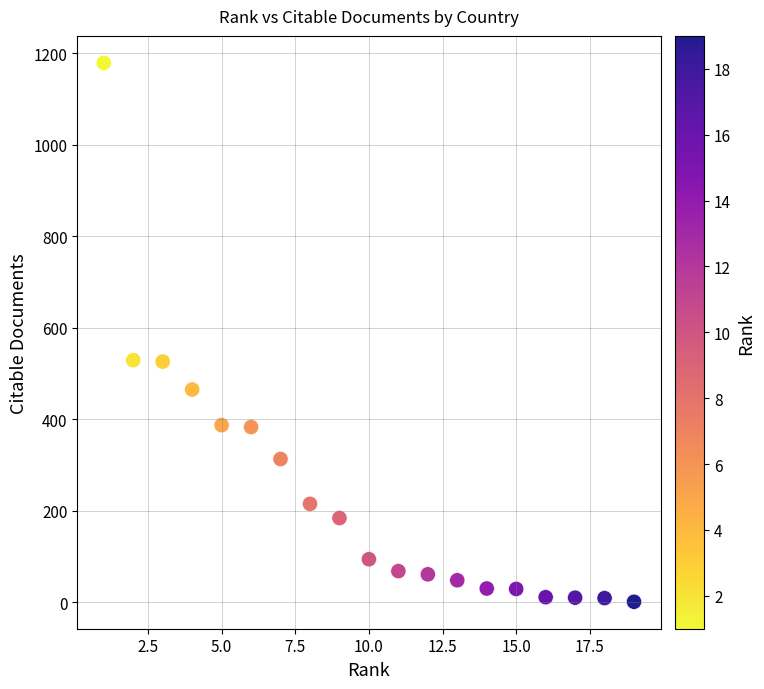

What is the range of Y values (max minus min)?

1178